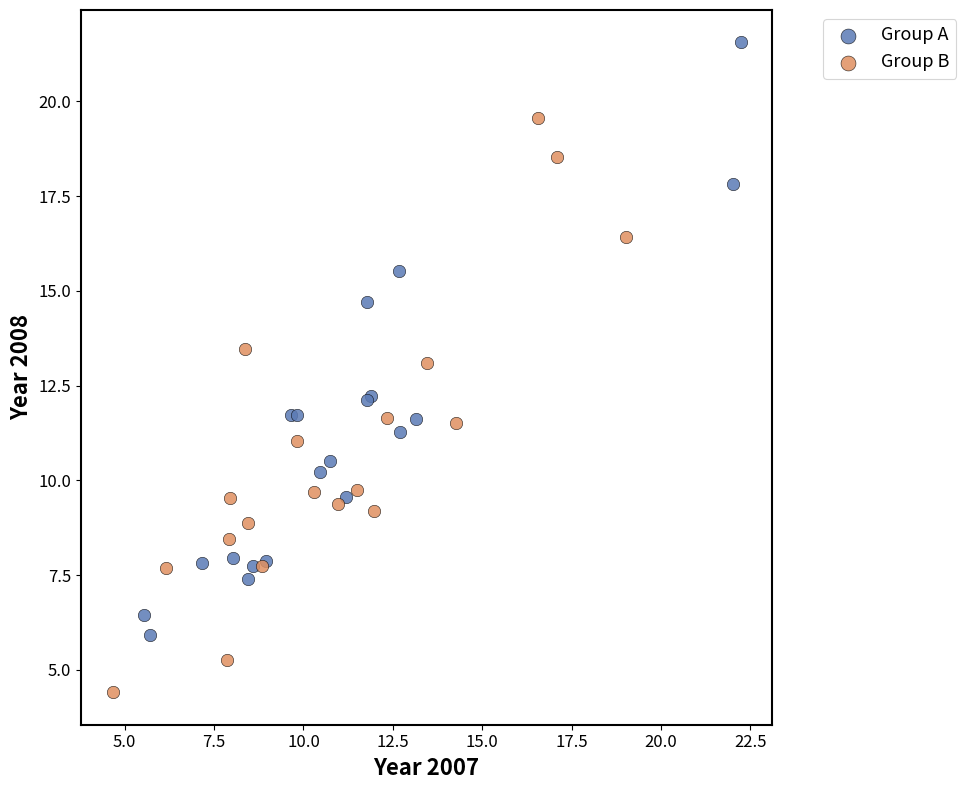

Which series reaches the minimum Y coordinate?

Group B